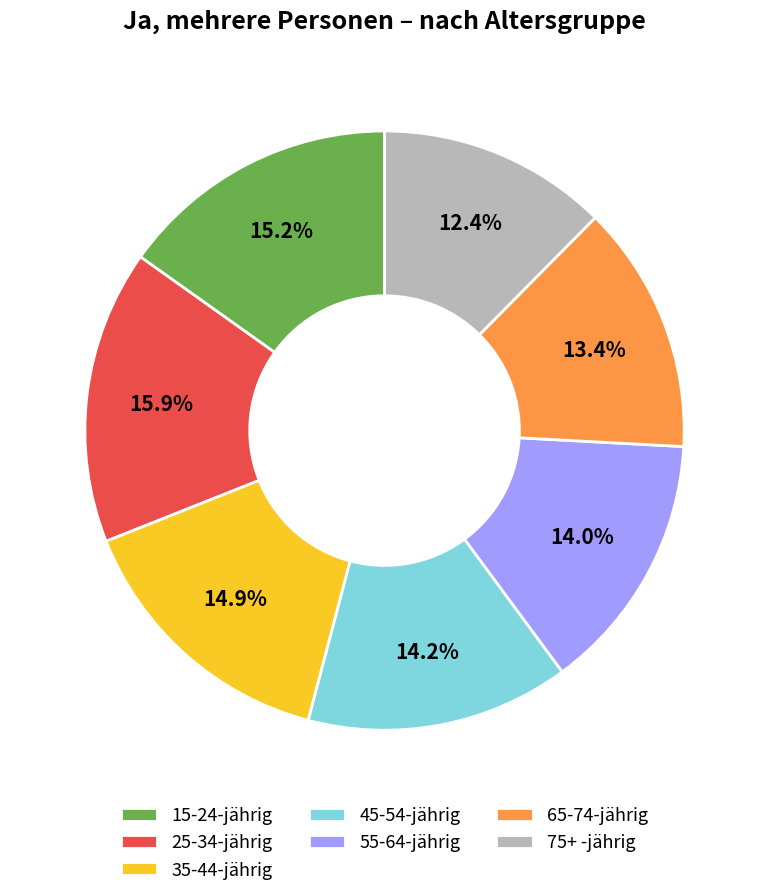

Is there a majority slice in this chart?

No